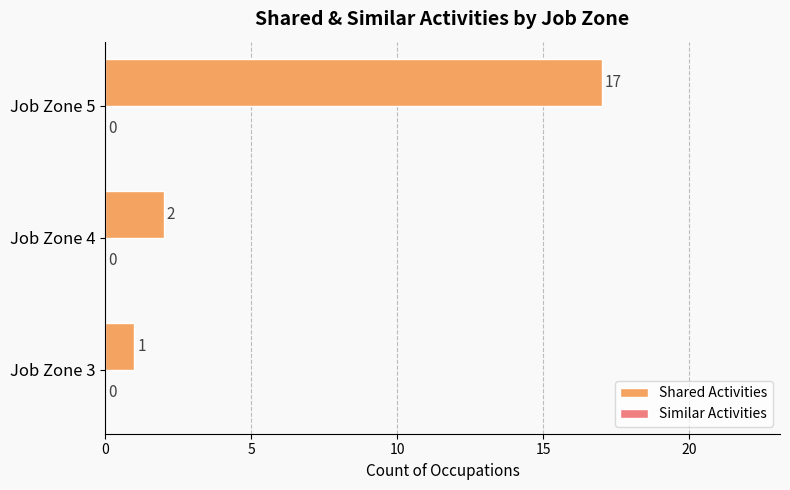

Rank the categories by value from highest to lowest.

Job Zone 5, Job Zone 4, Job Zone 3